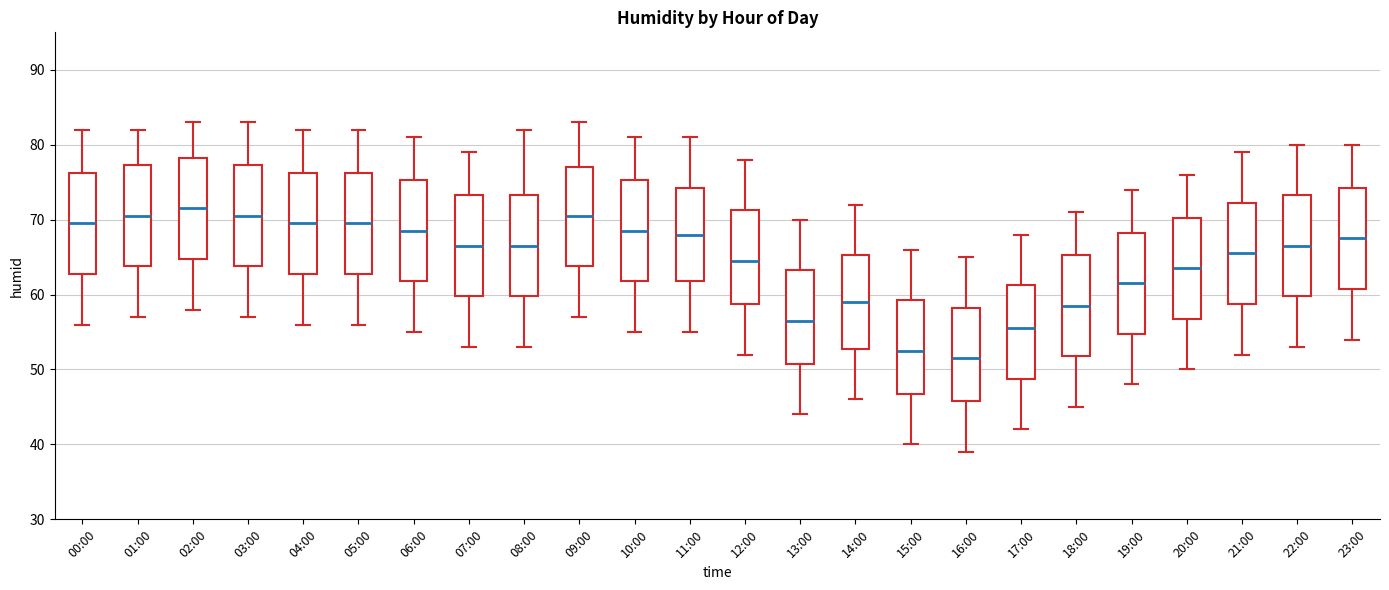

Which box's median line is the highest?

02:00